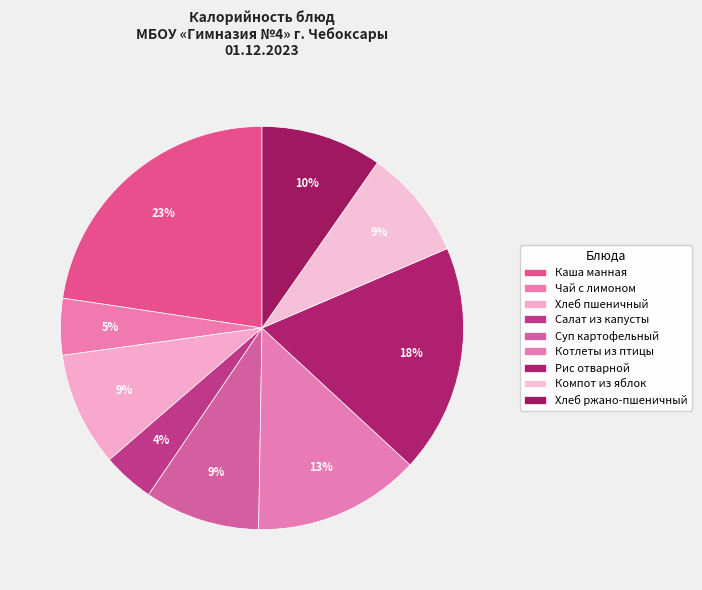

Is it true that Суп картофельный is 18% of the pie?

False